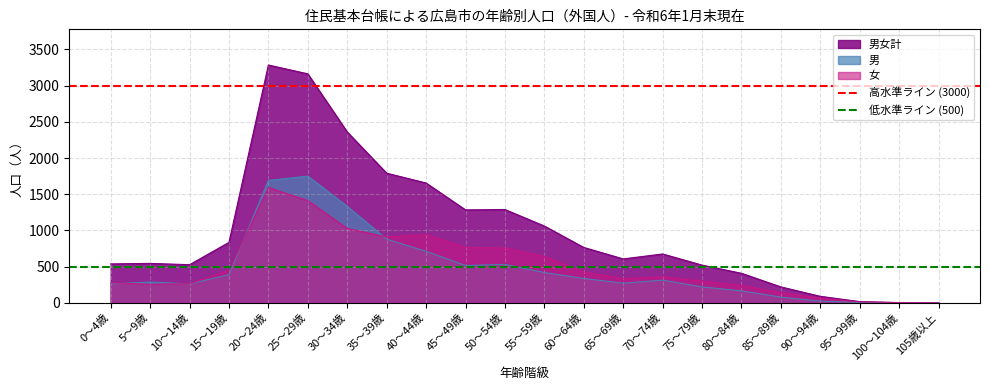

Is it true that 低水準ライン (500) equals 678 at 5～9歳?

False